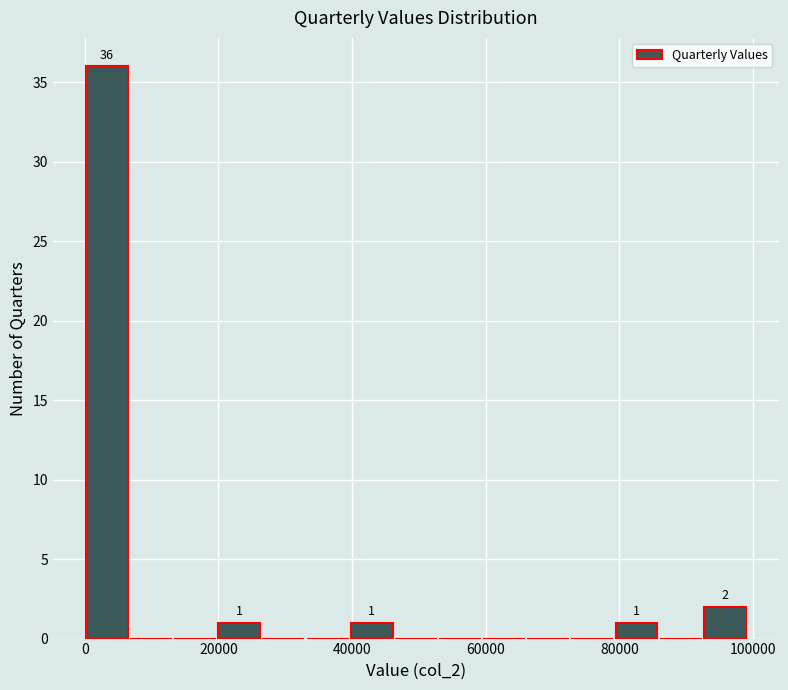

Around what value on the x-axis is the tallest bar? Give the approximate position of its centre, as read against the axis.

4000